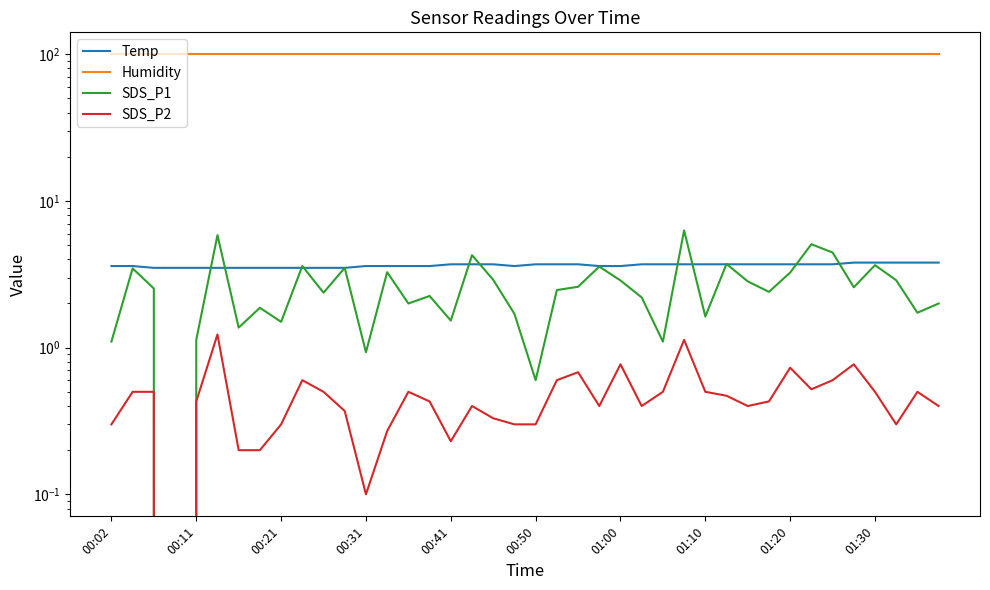

How many data points in SDS_P1 are above 2?

25